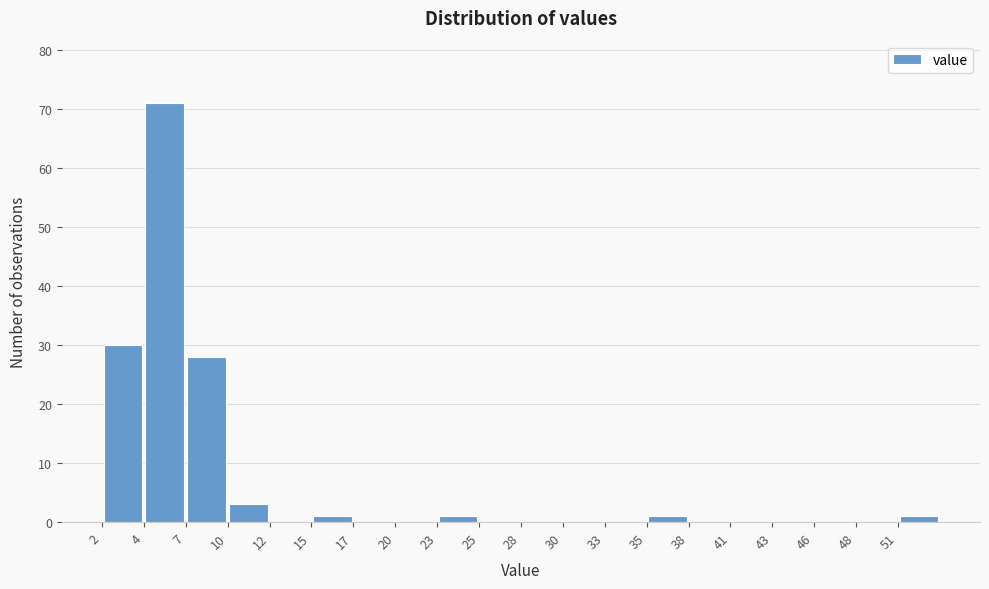

How tall is the bar that spans 7.0 to 9.5 on the x-axis? Neither the bar edges nor the heights are printed on the chart, so give them approximately, as read against the axes.

28